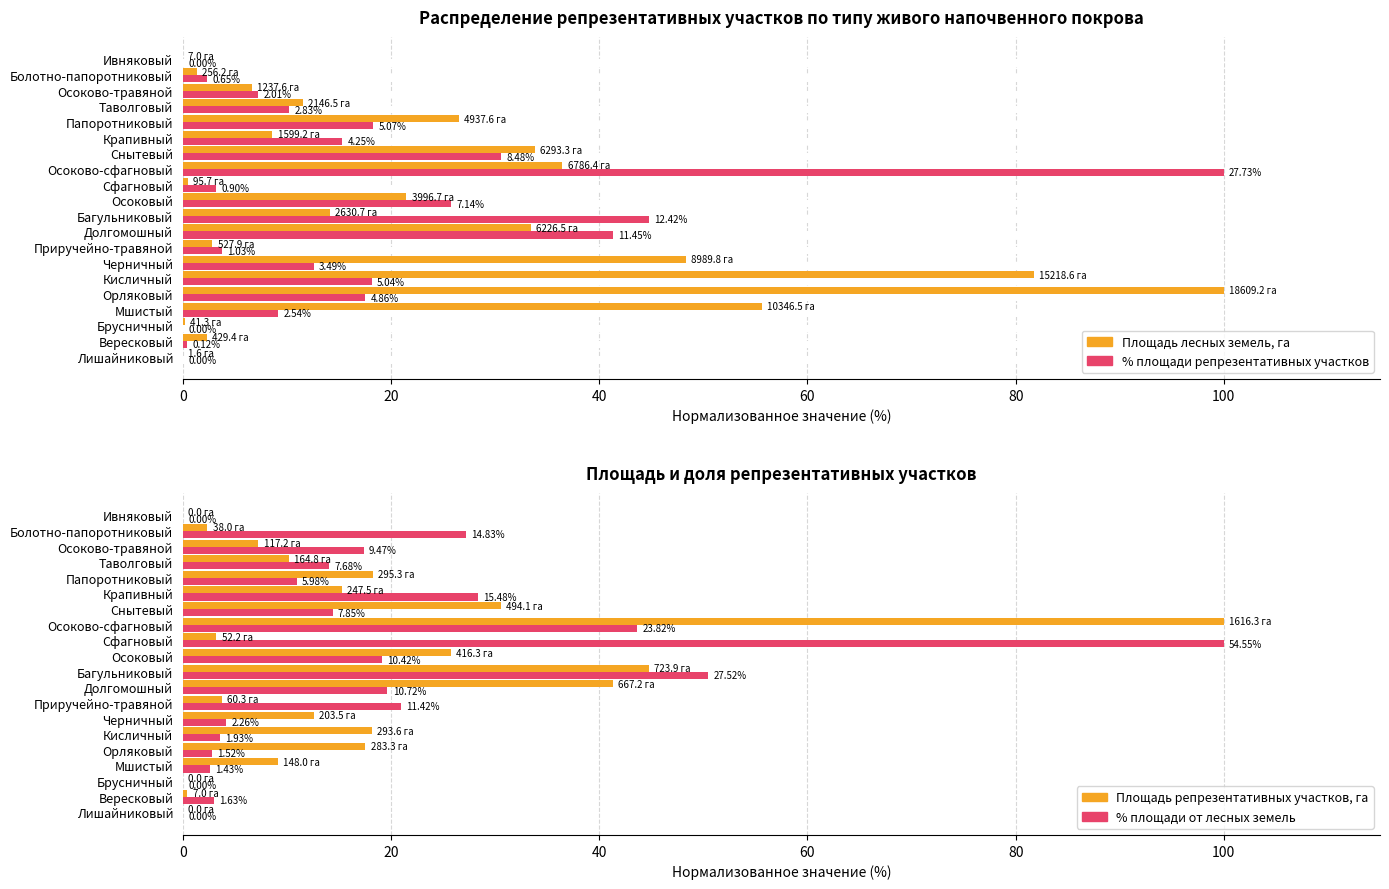

Count the number of categories in the chart.

20